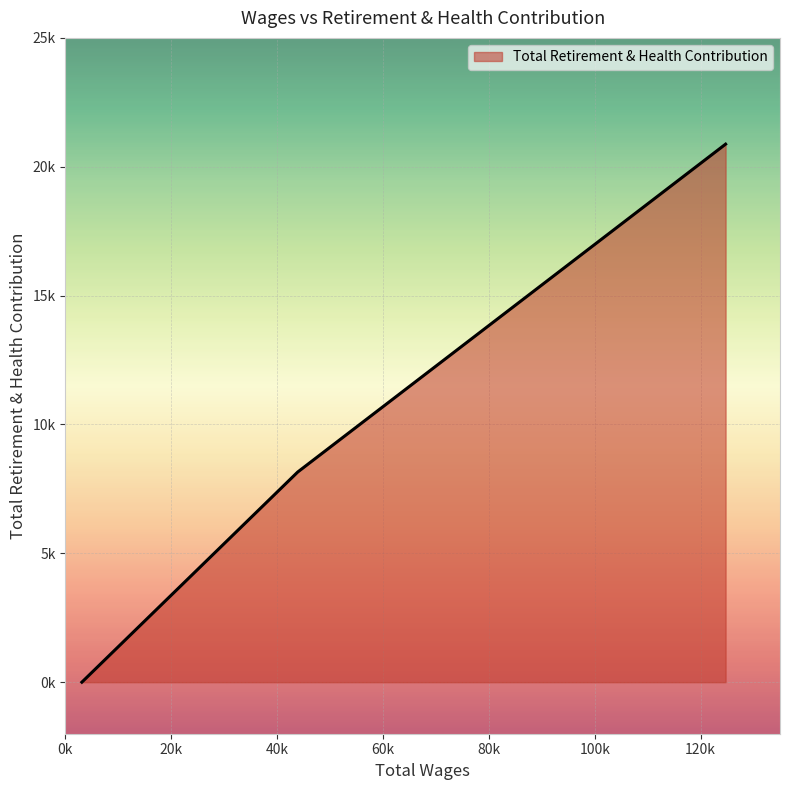

At which category does the chart reach its minimum across all series?

3110.0